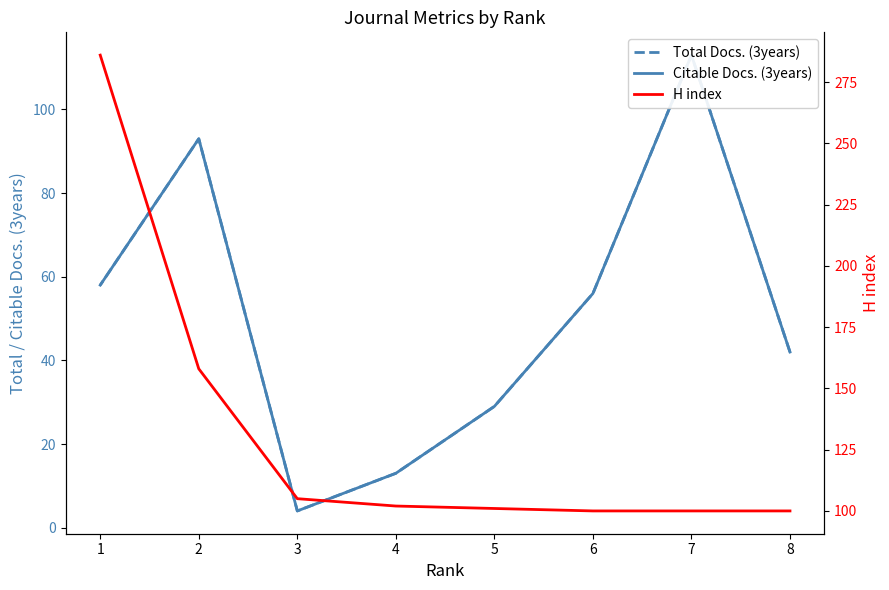

How many times do H index and Citable Docs. (3years) cross each other?

2